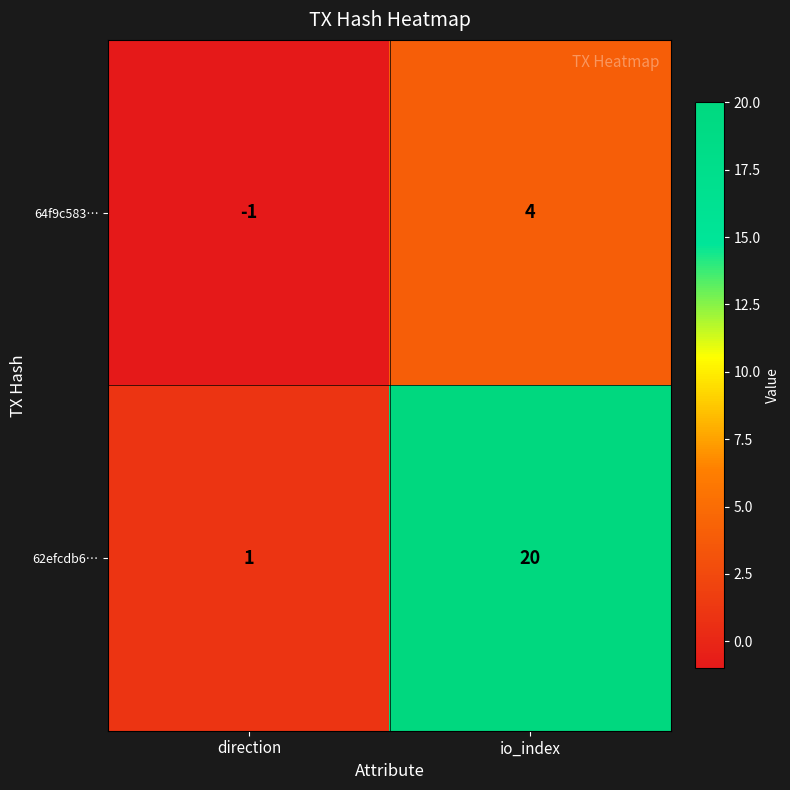

What is the sum of the 64f9c583… values at io_index and direction?

3